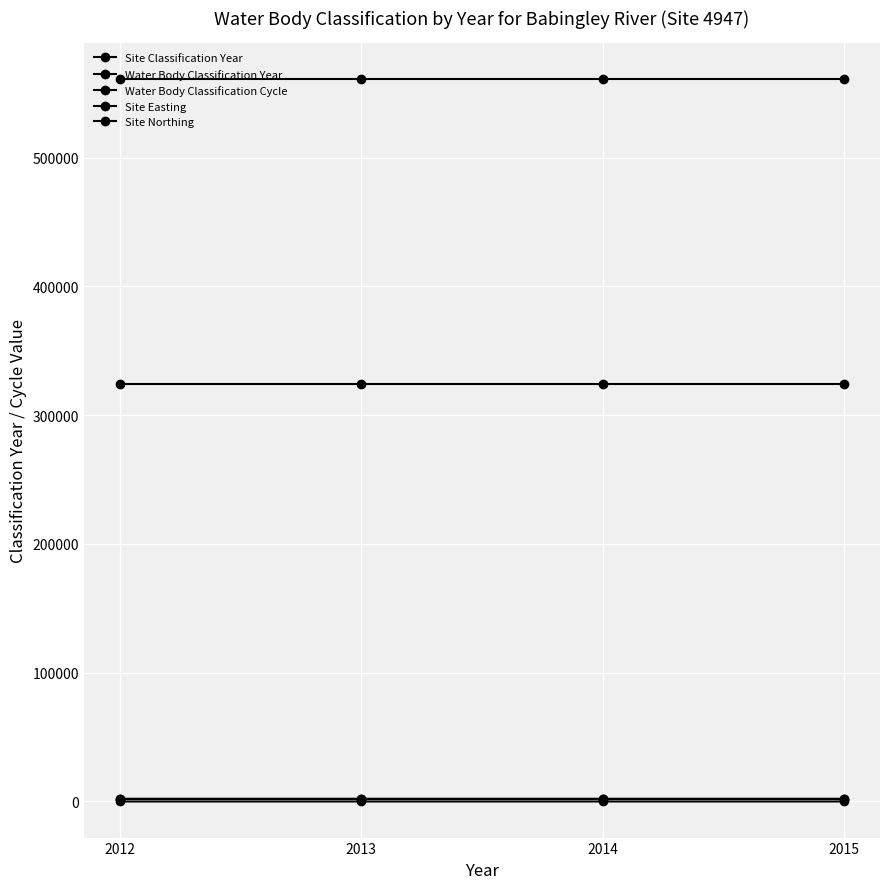

Between 2014 and 2015, which series saw the biggest shift?

Site Classification Year